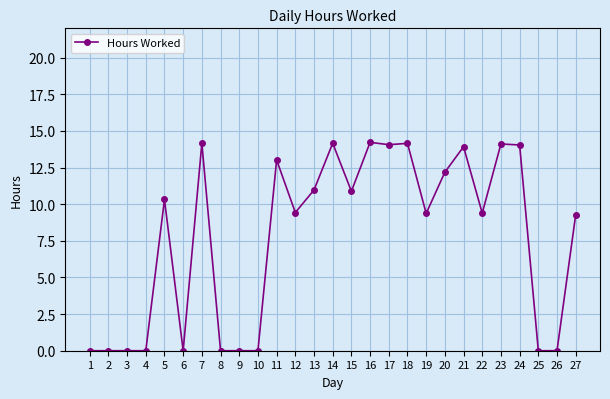

At which label does the data first exceed 9?

5